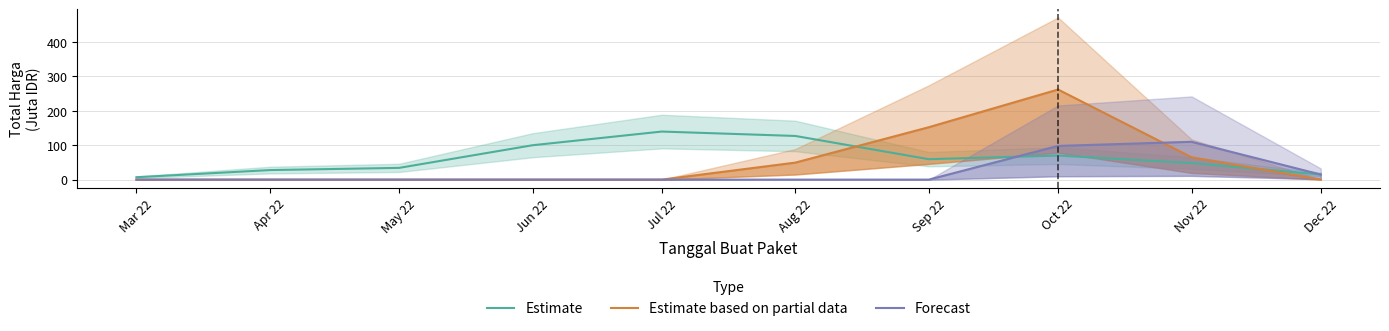

What is the difference between the second highest and second lowest values in the Estimate series?

112.2